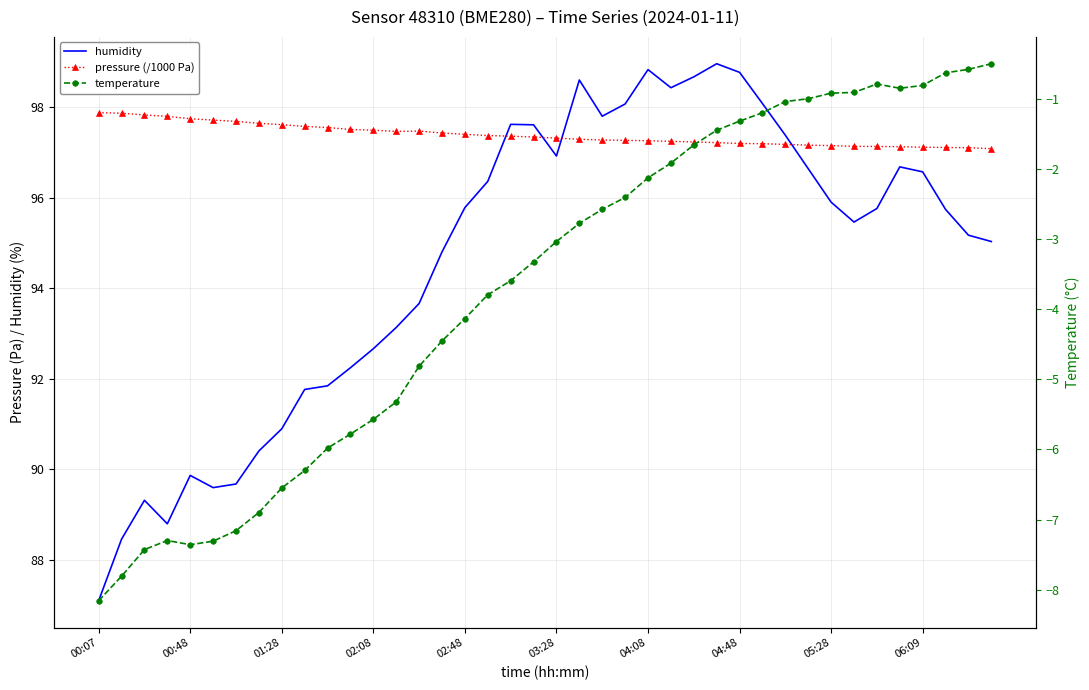

Which series has the largest total across all categories?

pressure (/1000 Pa)